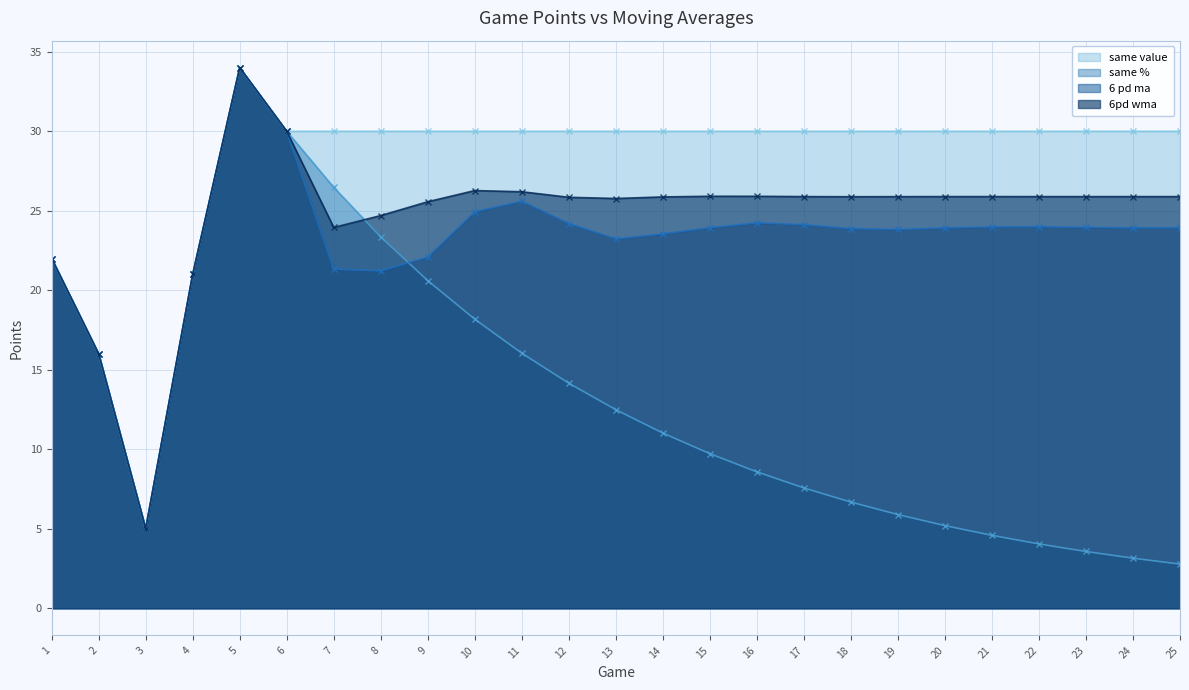

What is the value of the 6 pd ma point at the 21st from the left?

24.0